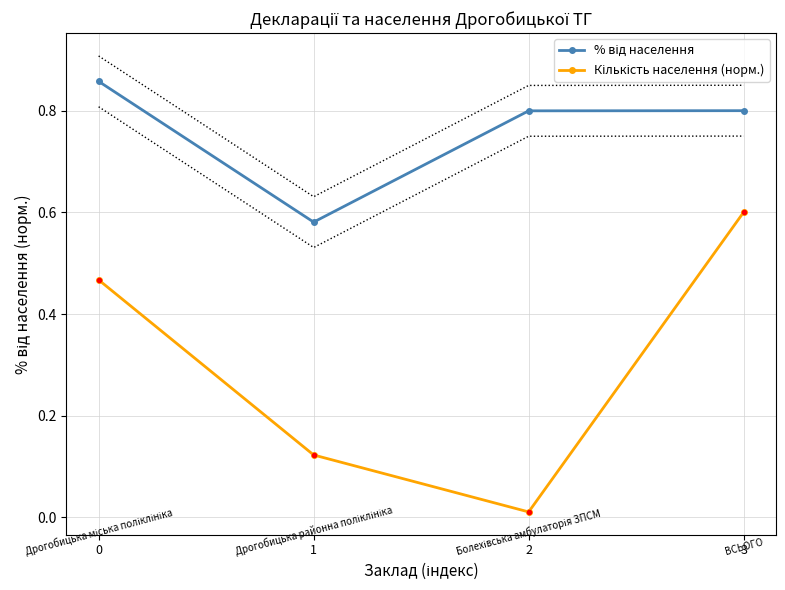

True or false: % від населення and Кількість населення (норм.) cross at least once.

False